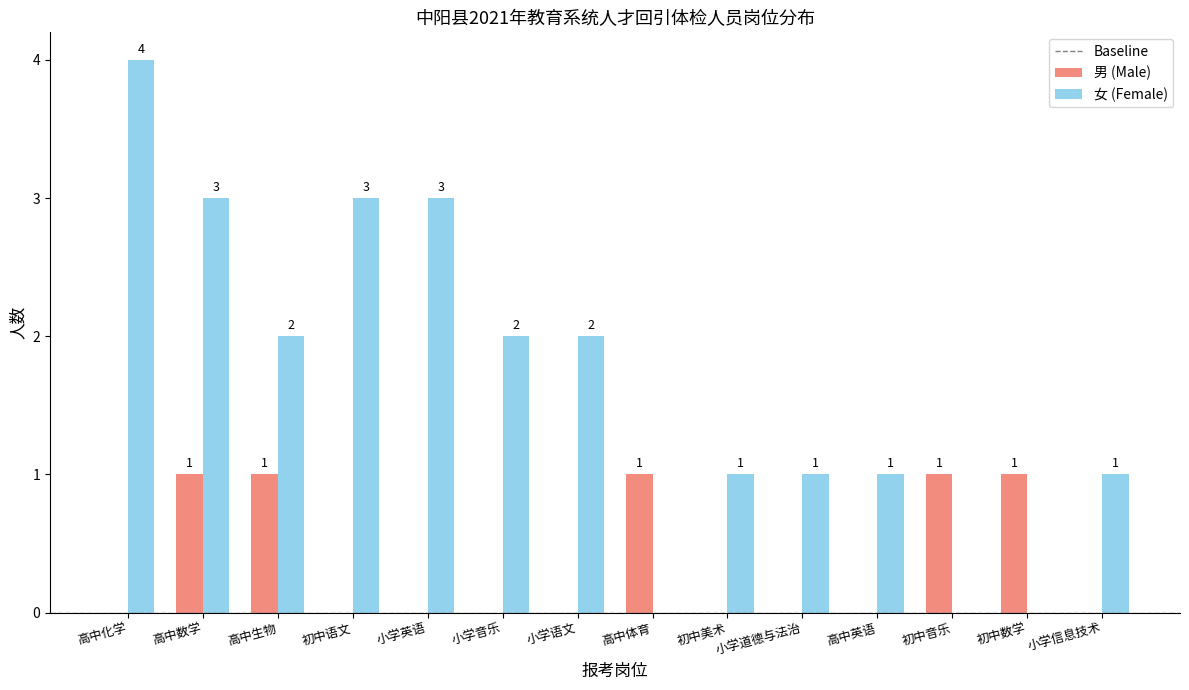

At which category does the chart reach its peak across all series?

高中化学